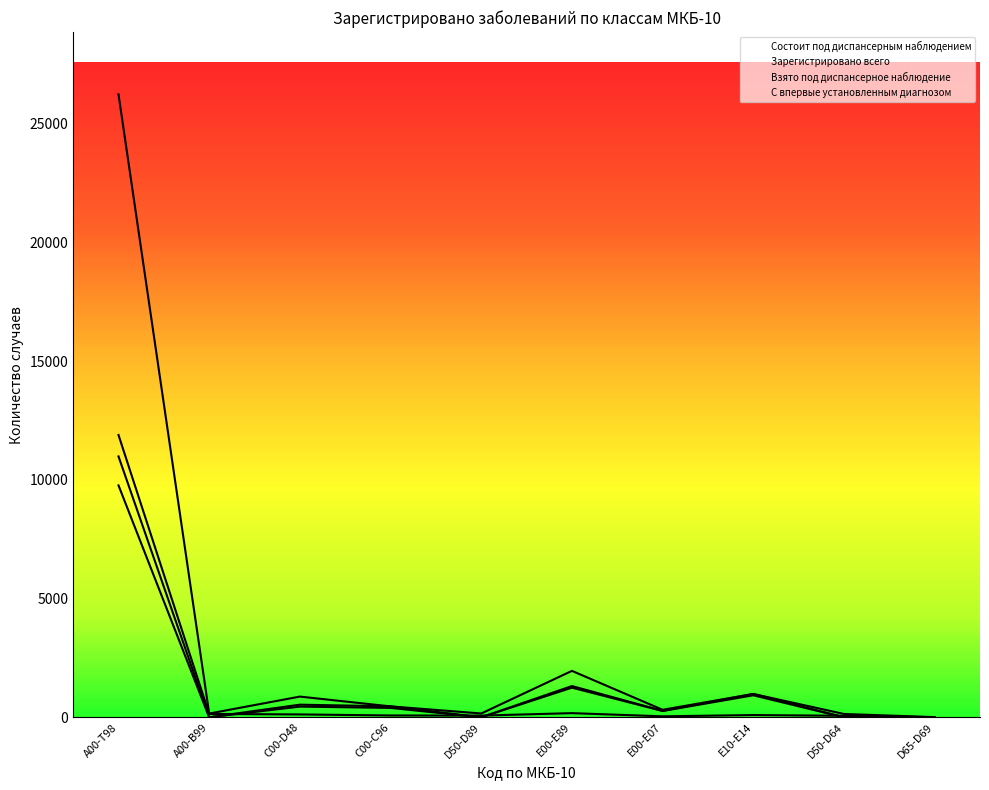

What is the greatest value displayed?

26234